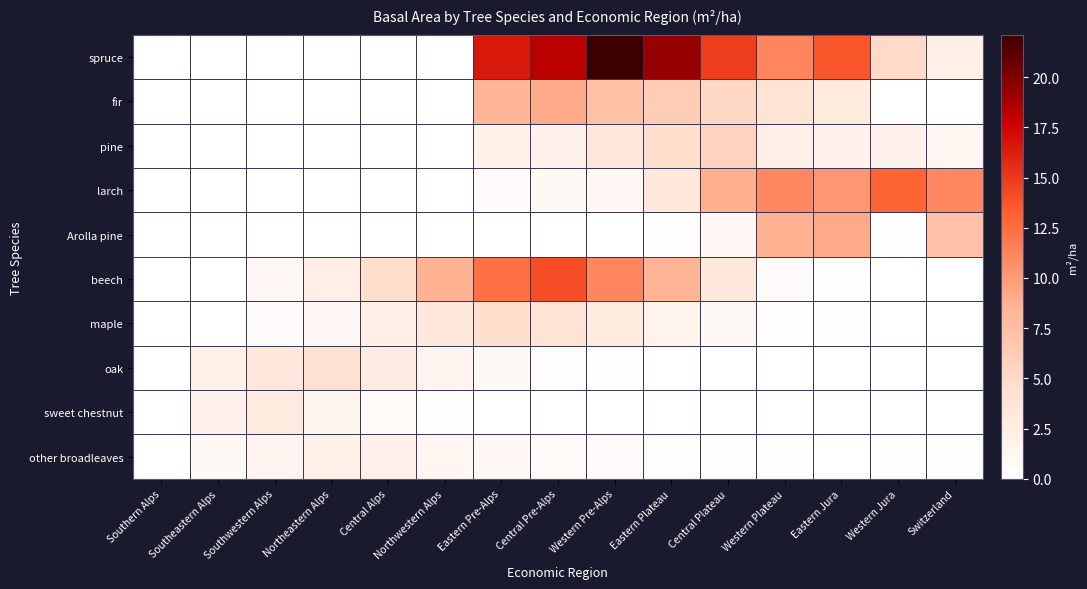

At Southern Alps, list the series in order from largest to smallest.

spruce, fir, pine, larch, Arolla pine, beech, maple, oak, sweet chestnut, other broadleaves